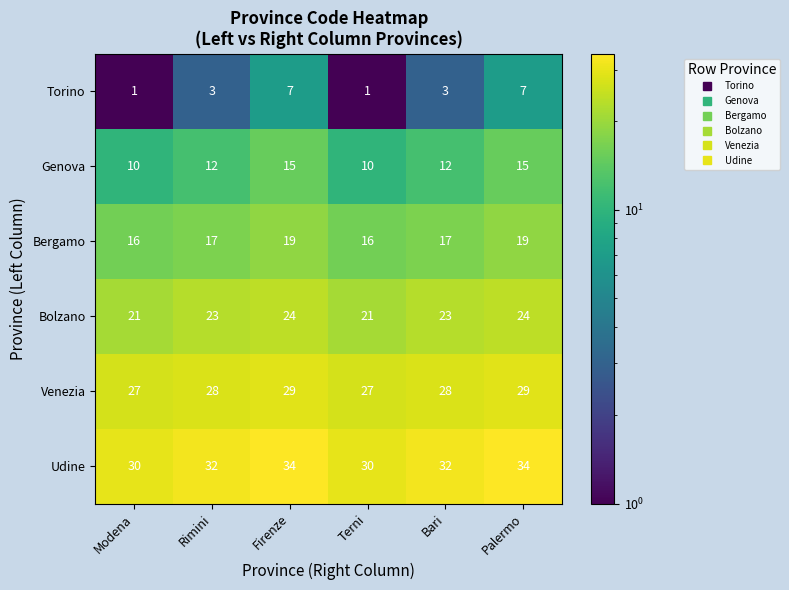

What is the average value of the Bolzano series?

23